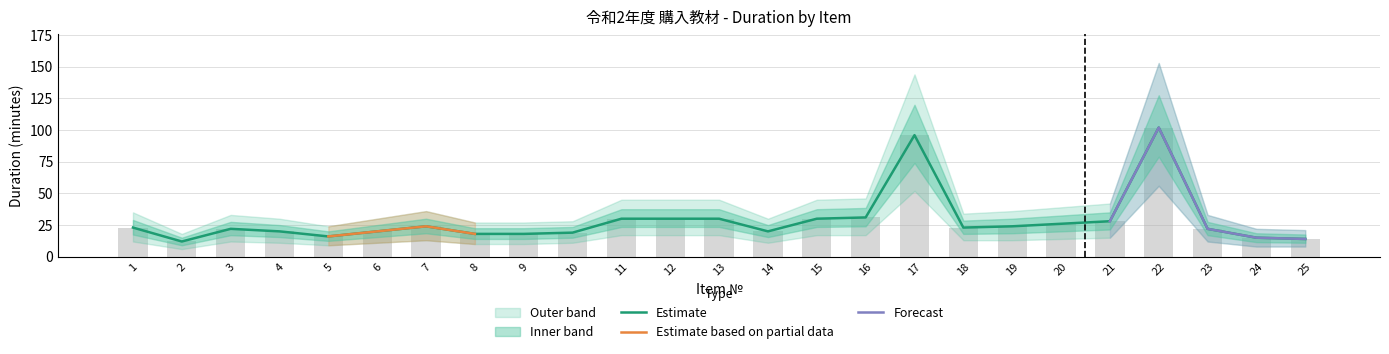

True or false: Upper Band has a value of 51 at 12.

False